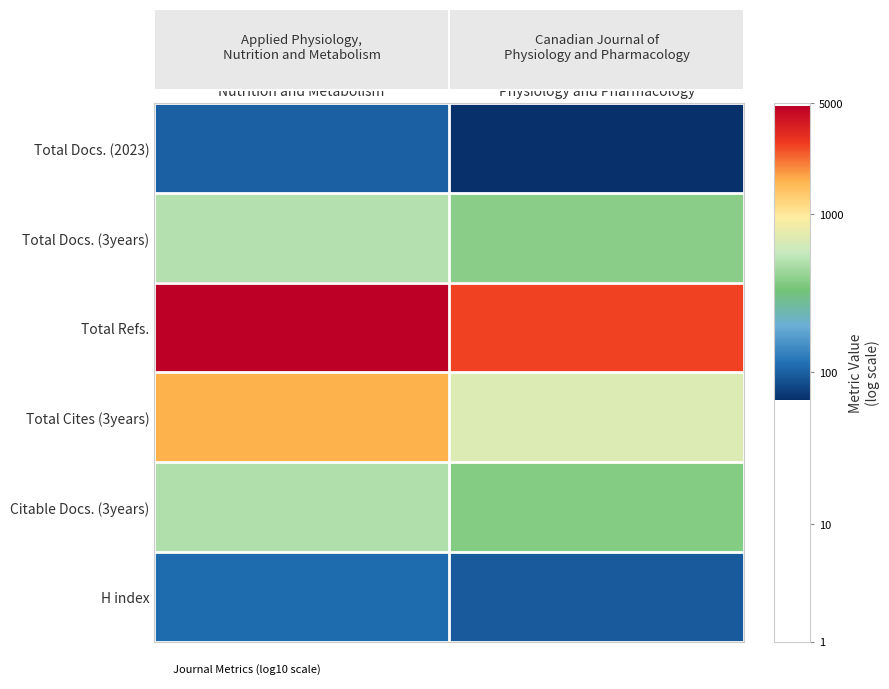

At how many categories does at least one series exceed 2?

2